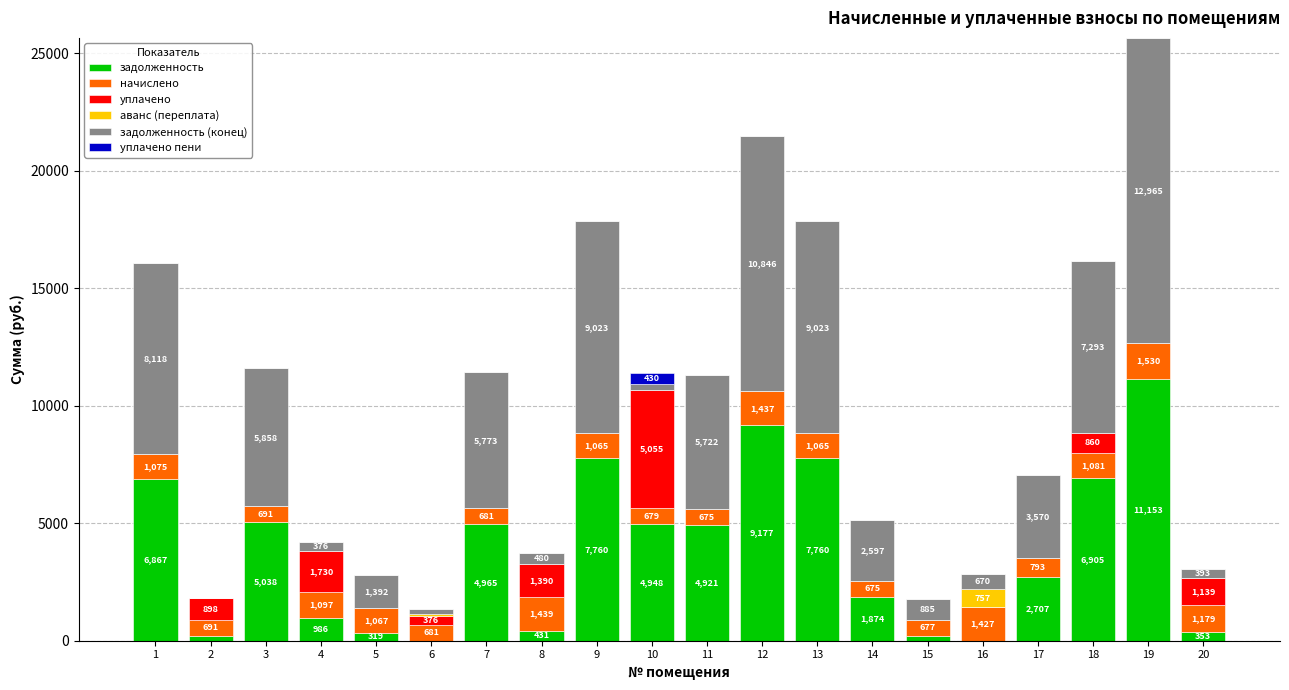

Which category has the highest value in the задолженность series?

19